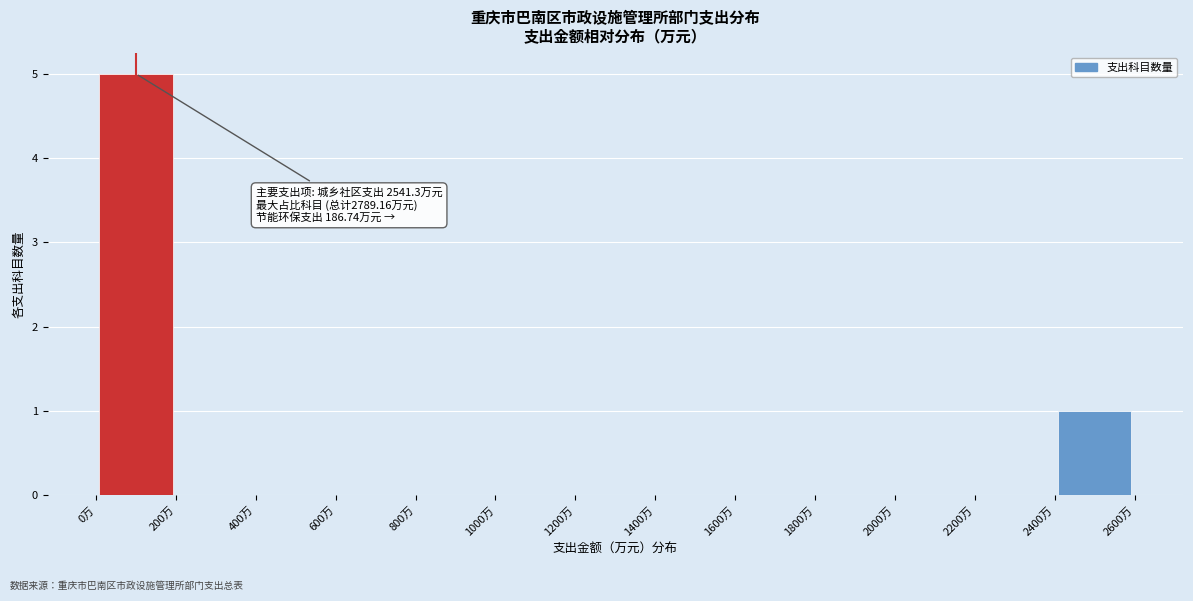

Over which range of the x-axis is the bar tallest?

0 to 200